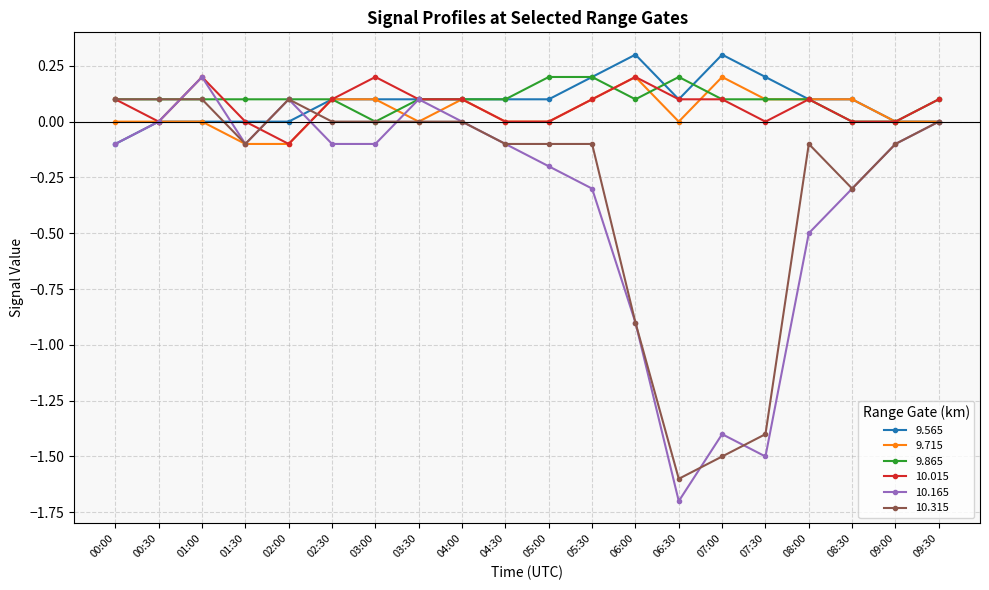

What is the total value across all series at 08:30?

-0.4